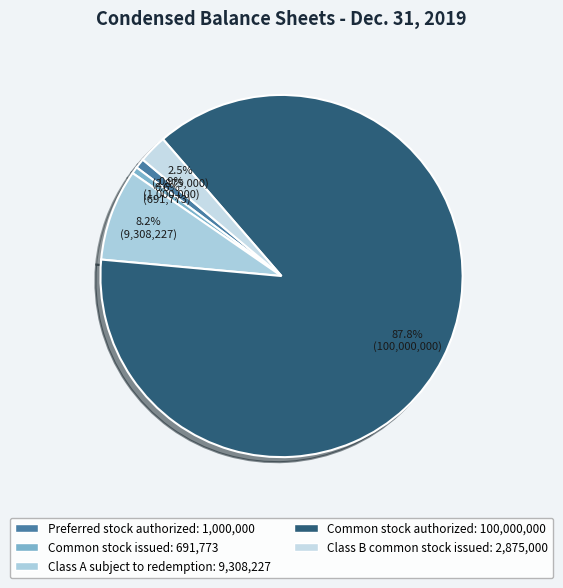

Does Common stock authorized account for over 50% of the chart?

Yes